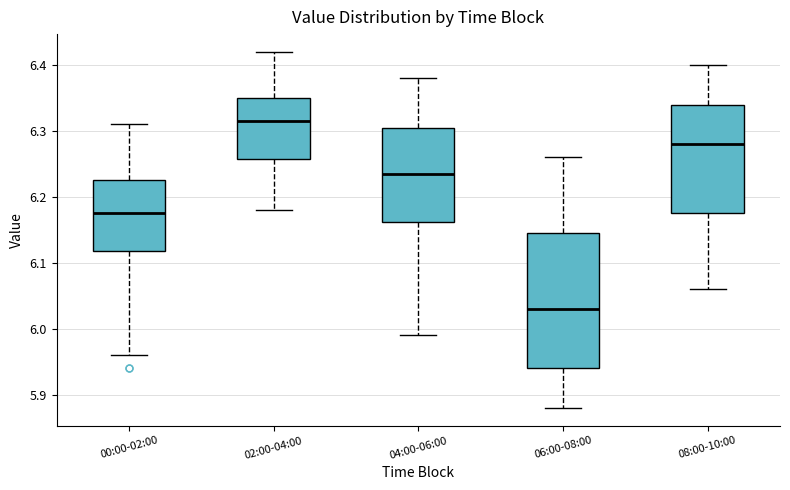

Where is the upper edge of the box for 06:00-08:00 on the y-axis? The values are not printed on the chart, so give them approximately, as read against the axis.

6.15